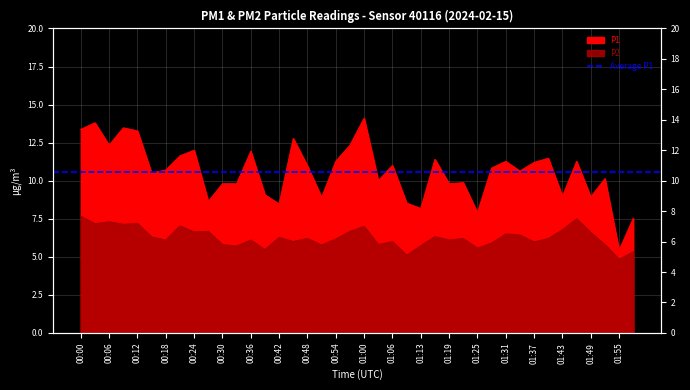

In P2, how many points are higher than both neighbors (excluding endpoints)?

13